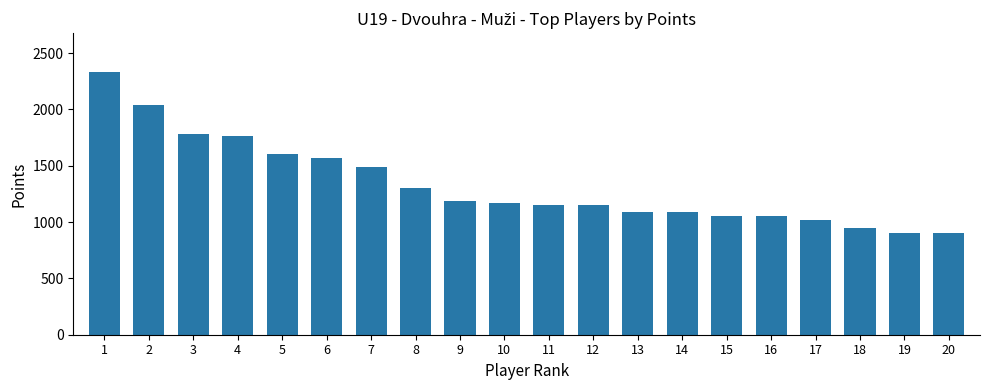

At which label is the value closest to 1614?

5